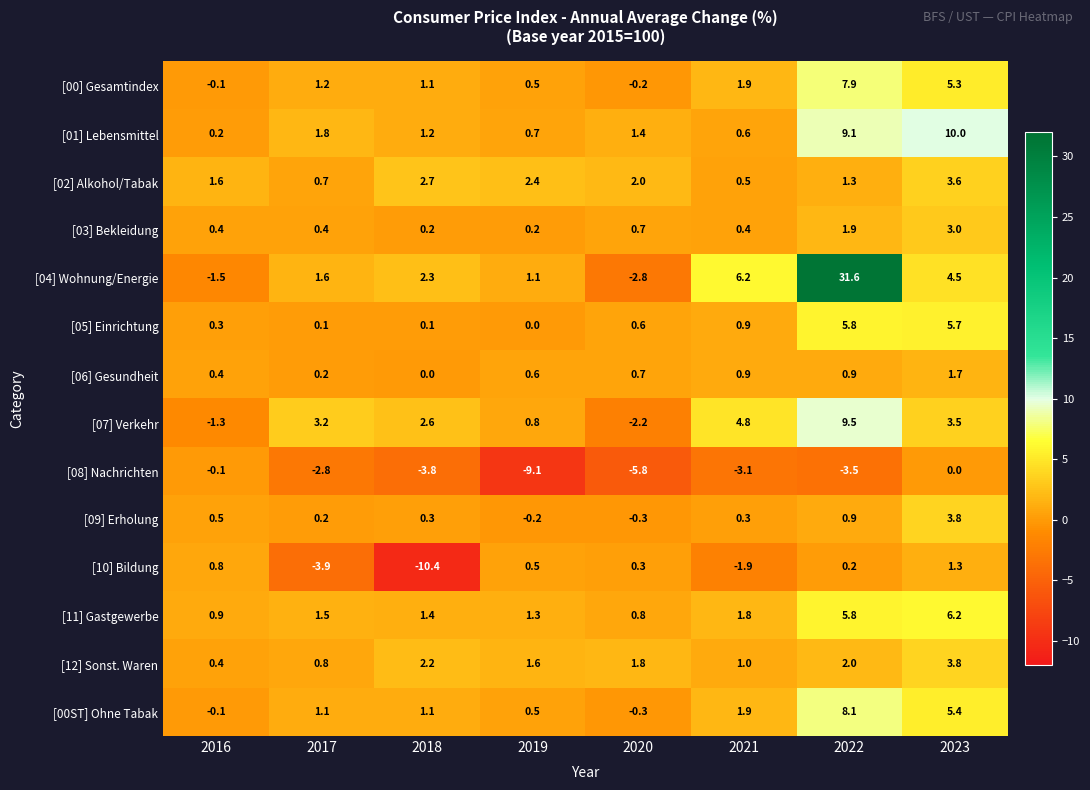

Which series has the largest total across all categories?

[04] Wohnung/Energie